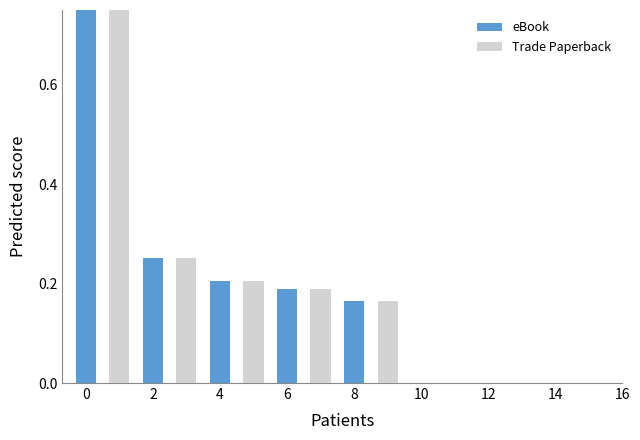

What is the sum of the eBook values at 0 and 6?

1.2